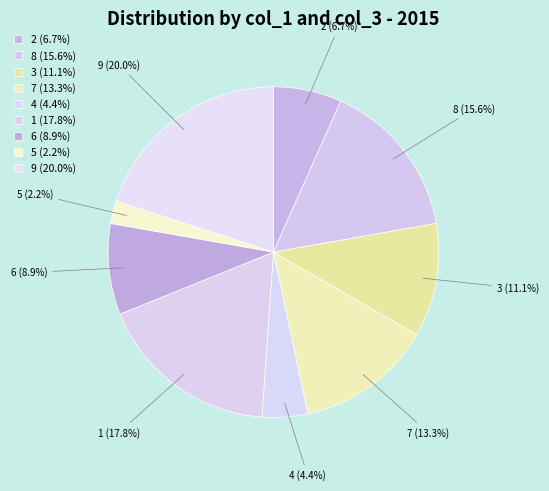

Between 4 and 8, which is larger?

8